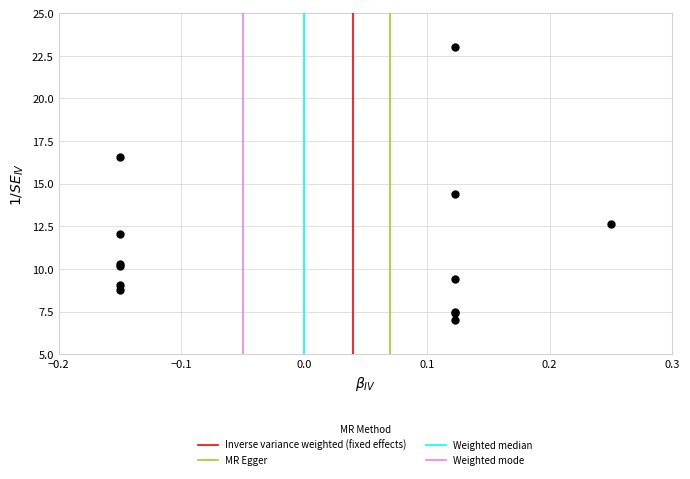

What Y value in the scatter plot is closest to 15?

14.4